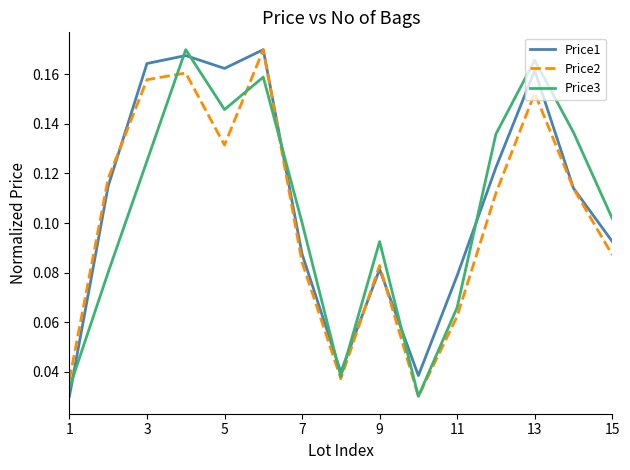

How many interior local peaks does the Price1 series have?

4